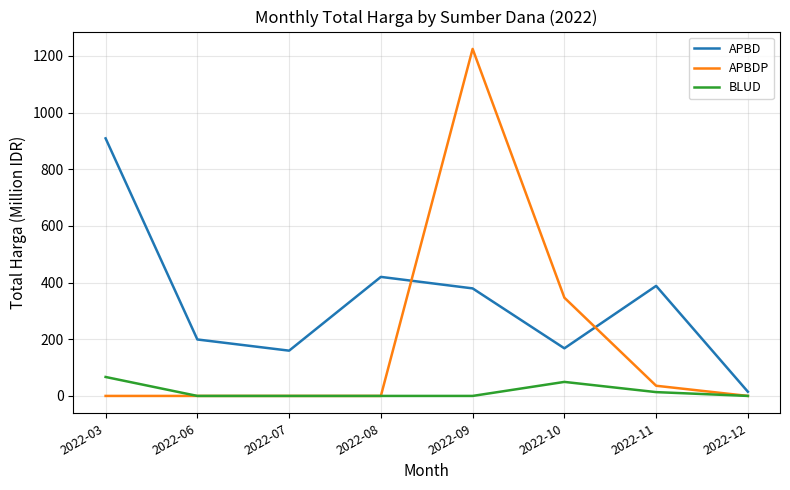

True or false: APBD and BLUD cross at least once.

False